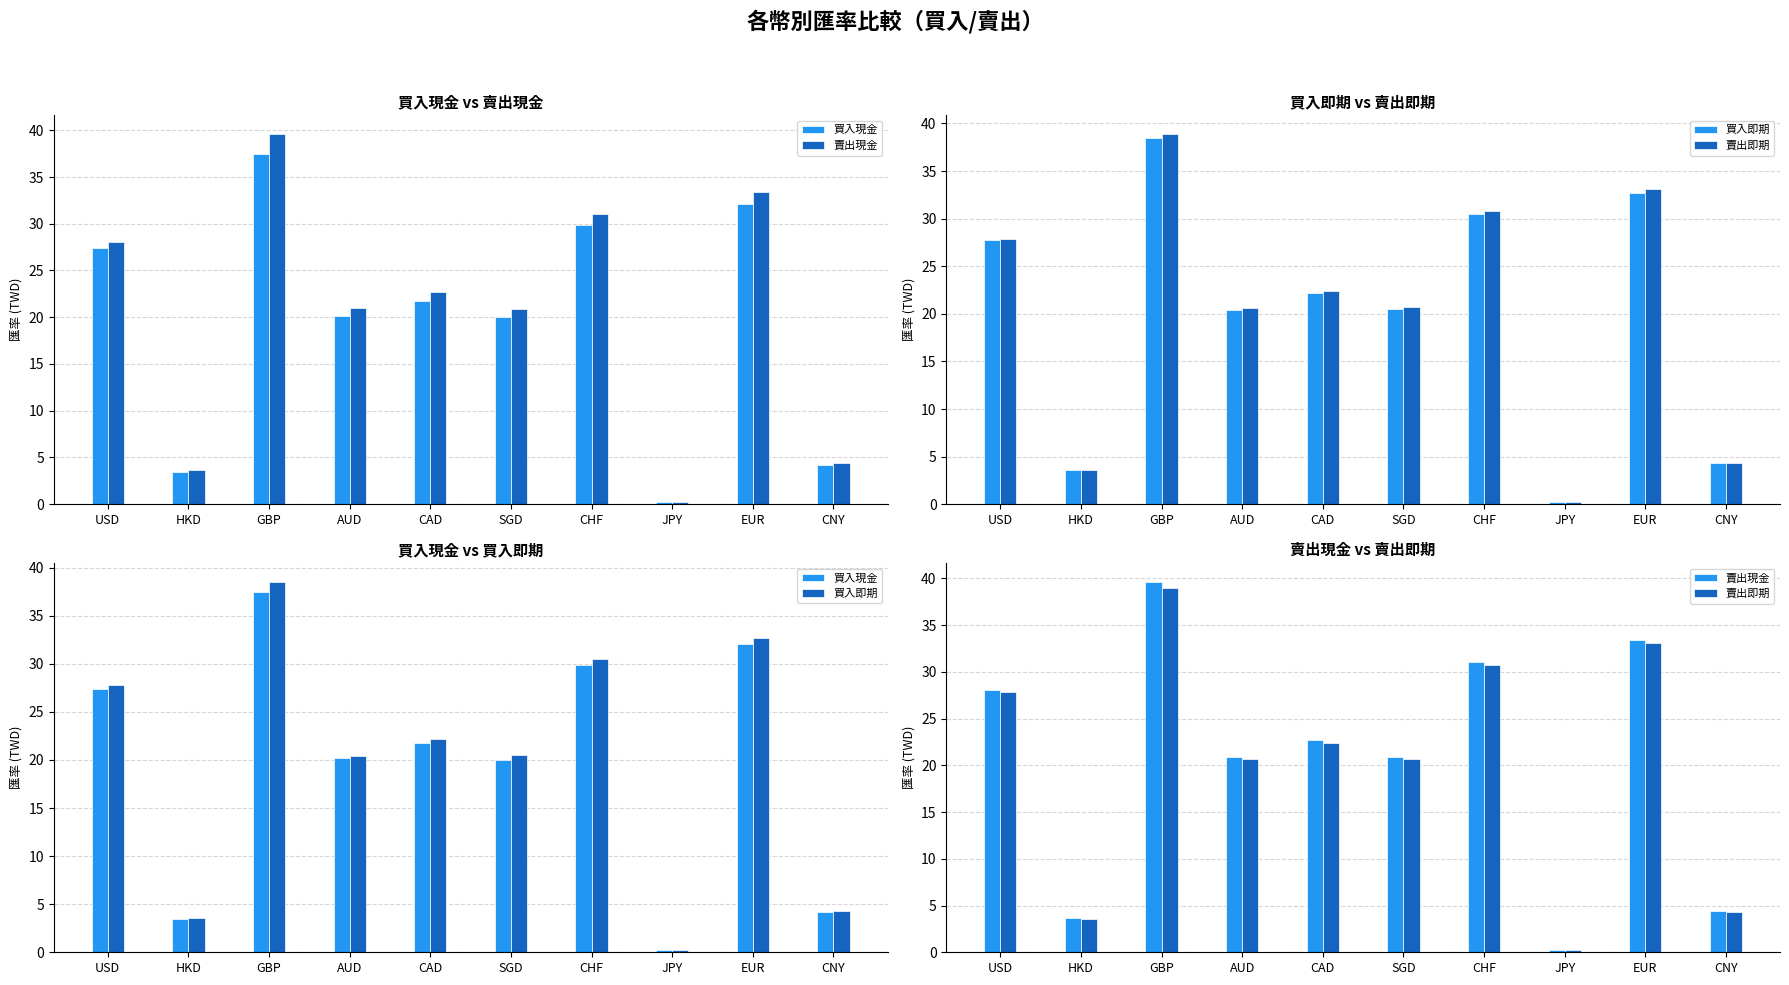

The 買入現金 series shows 12.8 at USD. True or false?

False